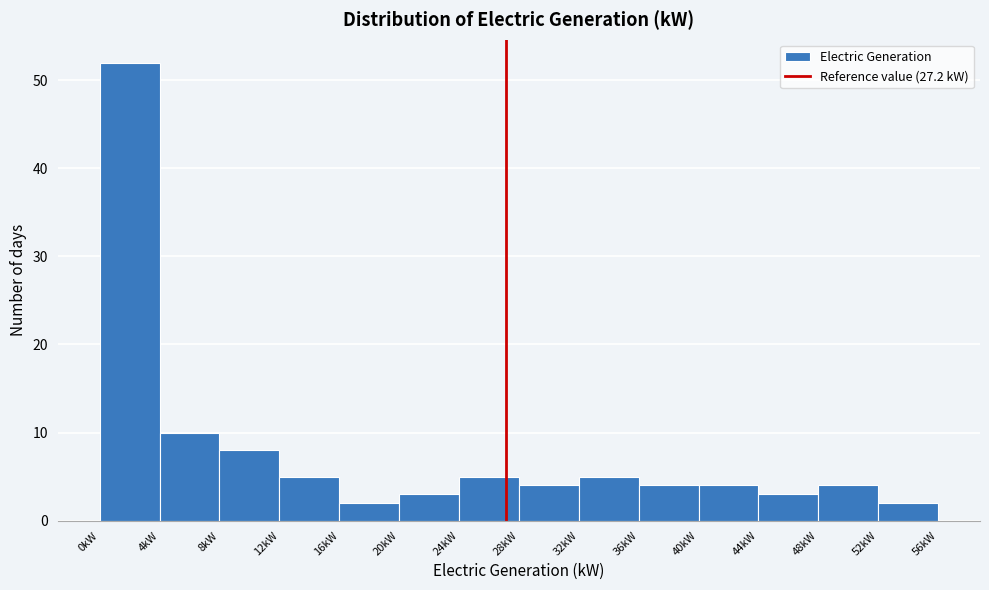

Reading left to right, transcribe this chart: for each bar, give the range it covers on the x-axis and its height. The values are not printed on the chart, so give them approximately, as read against the axis.

0 to 4: 52
4 to 8: 10
8 to 12: 8
12 to 16: 5
16 to 20: 2
20 to 24: 3
24 to 28: 5
28 to 32: 4
32 to 36: 5
36 to 40: 4
40 to 44: 4
44 to 48: 3
48 to 52: 4
52 to 56: 2